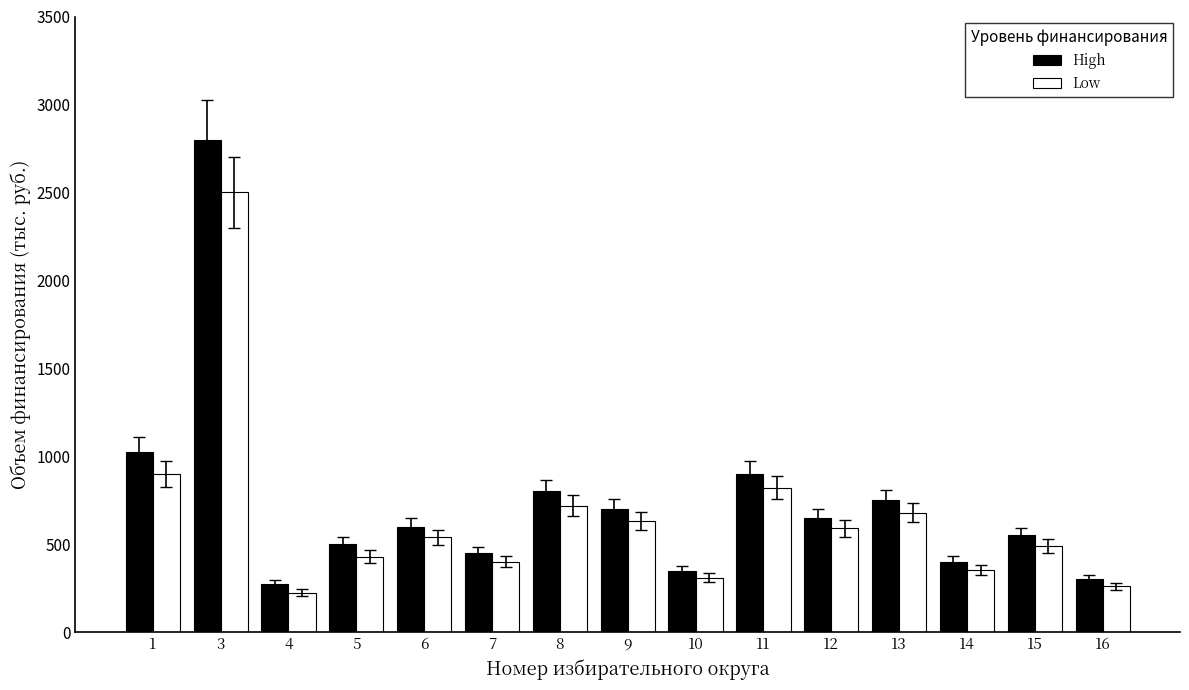

The Low series shows 490 at 15. True or false?

True